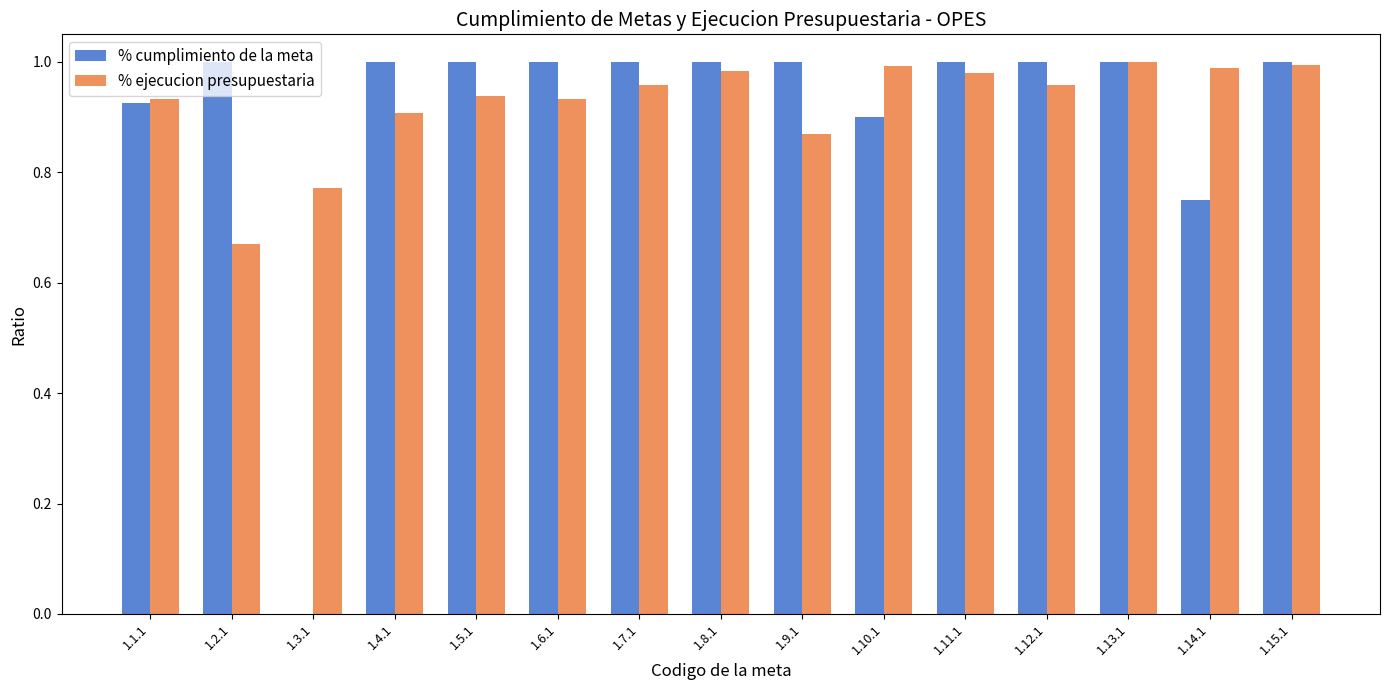

Is it true that % ejecucion presupuestaria equals 1.5 at 1.1.1?

False